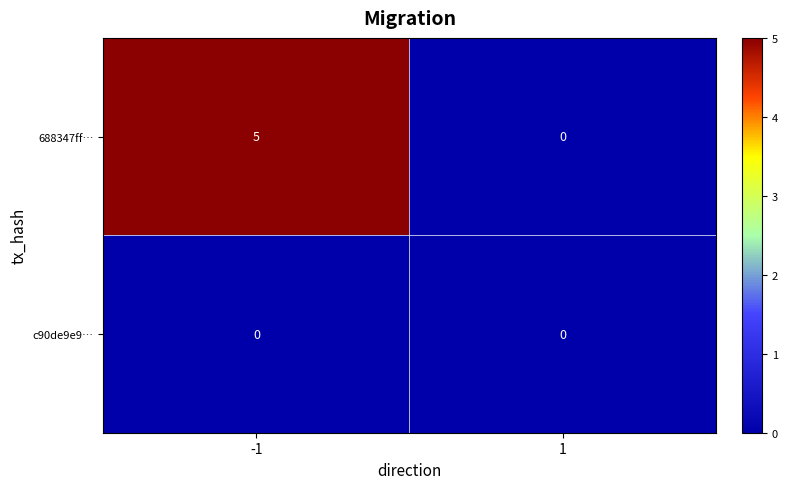

What is the total value across all series at -1?

5